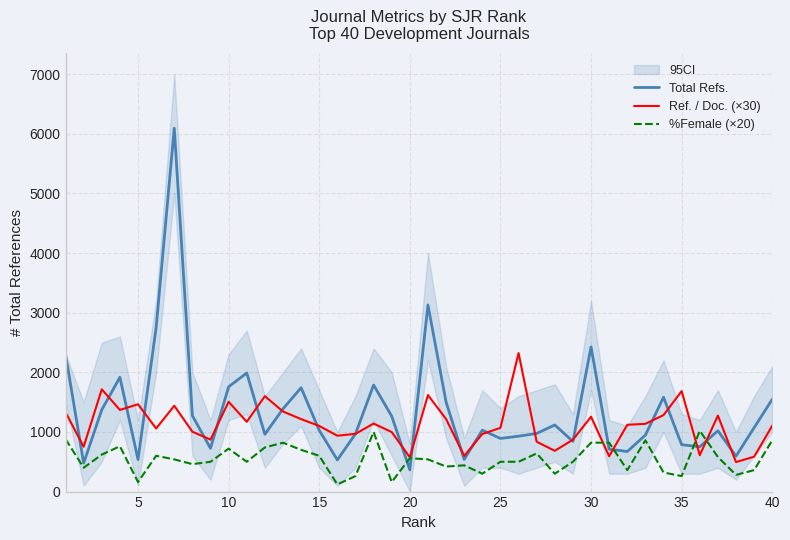

At how many categories does at least one series exceed 5104?

1